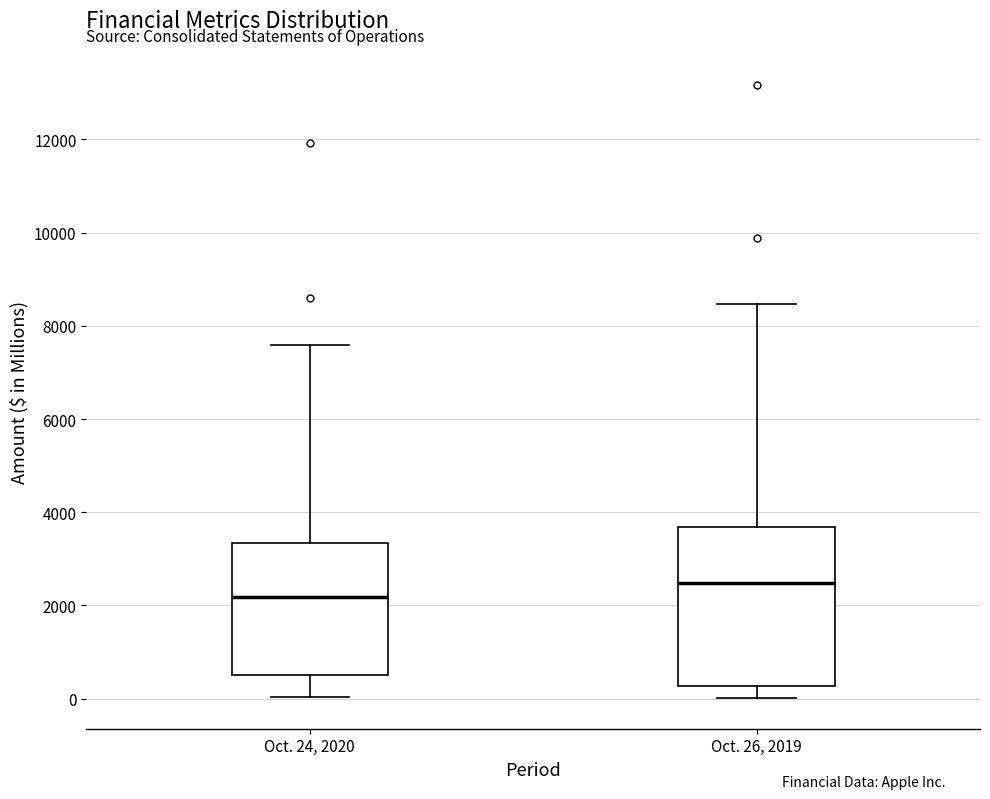

Which box is the tallest, from its lower edge to its upper edge?

Oct. 26, 2019